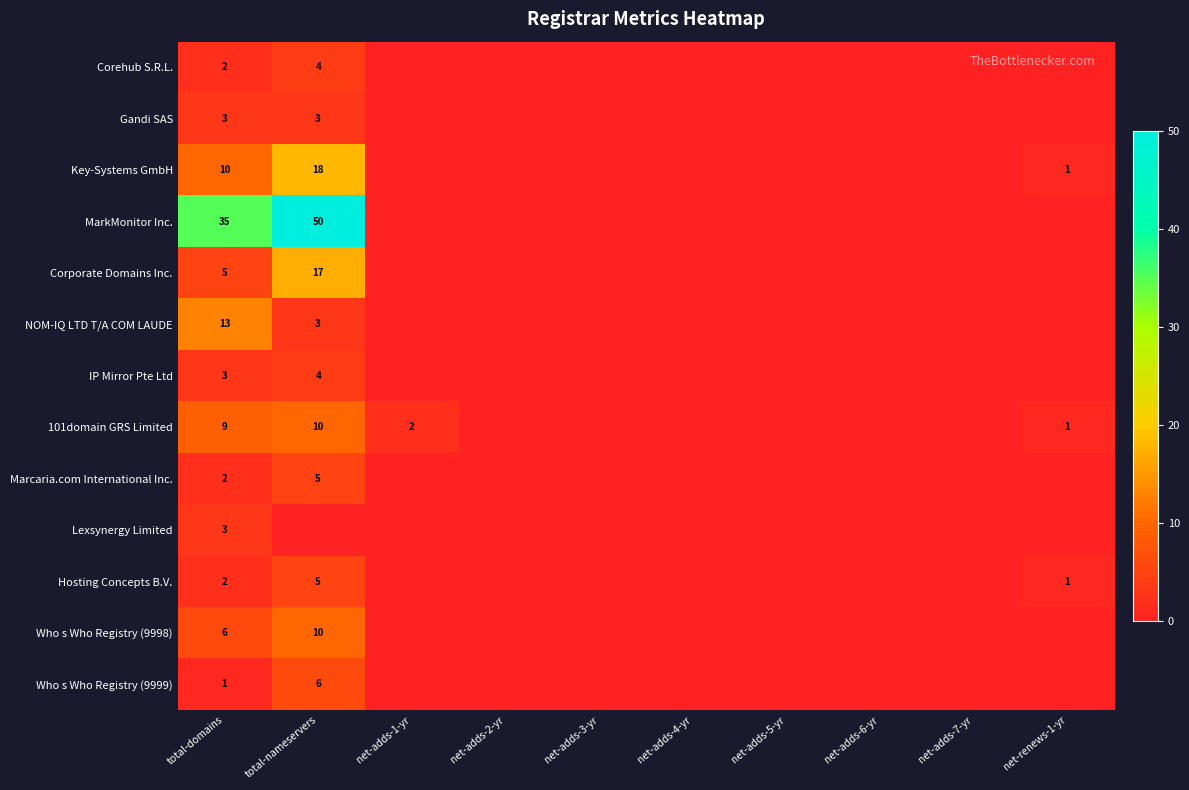

The Key-Systems GmbH series shows 10 at total-domains. True or false?

True